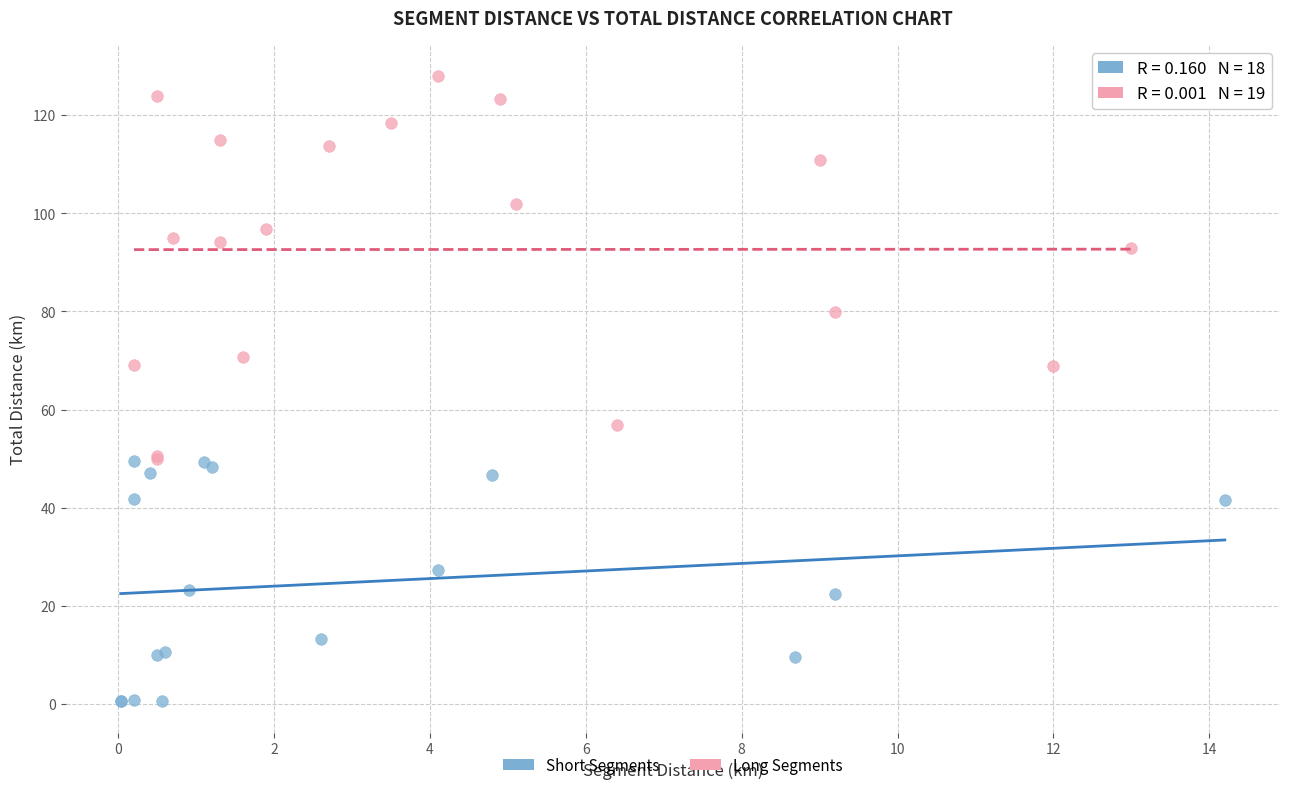

Which series reaches the maximum Y coordinate?

Long Segments